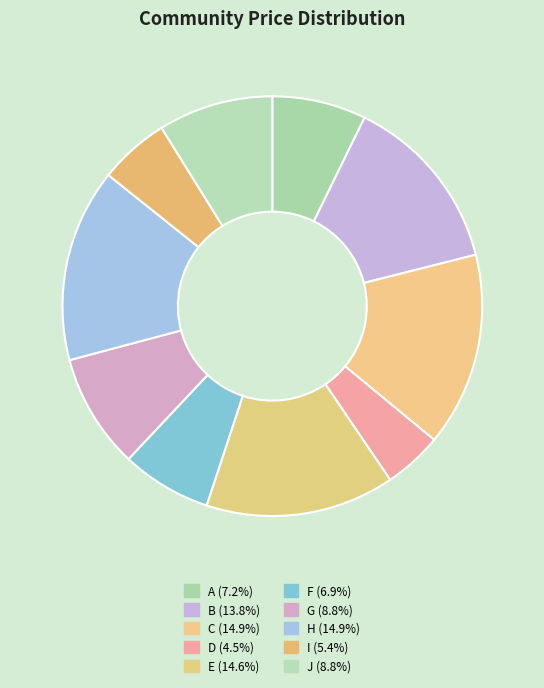

How many slices are in this pie chart?

10